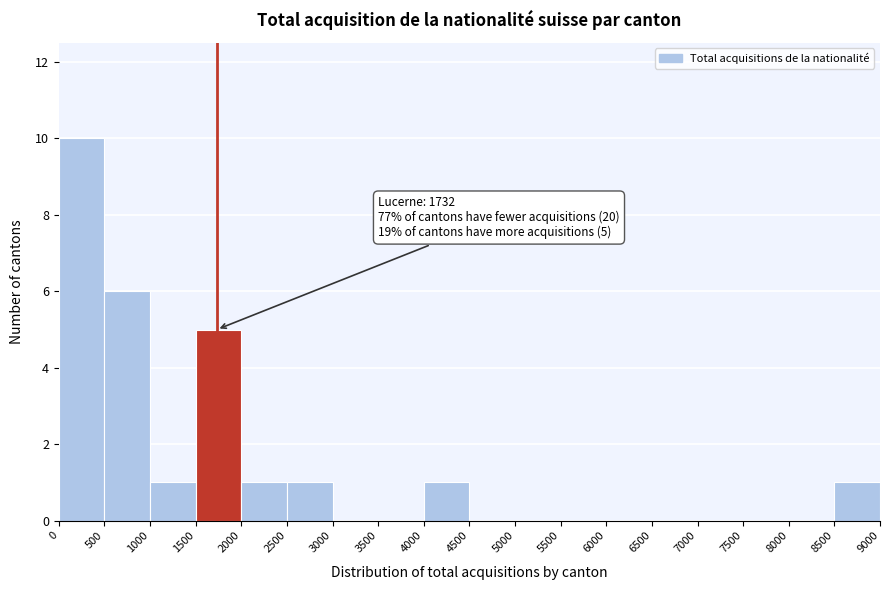

Which range on the x-axis has the tallest bar?

0 to 500